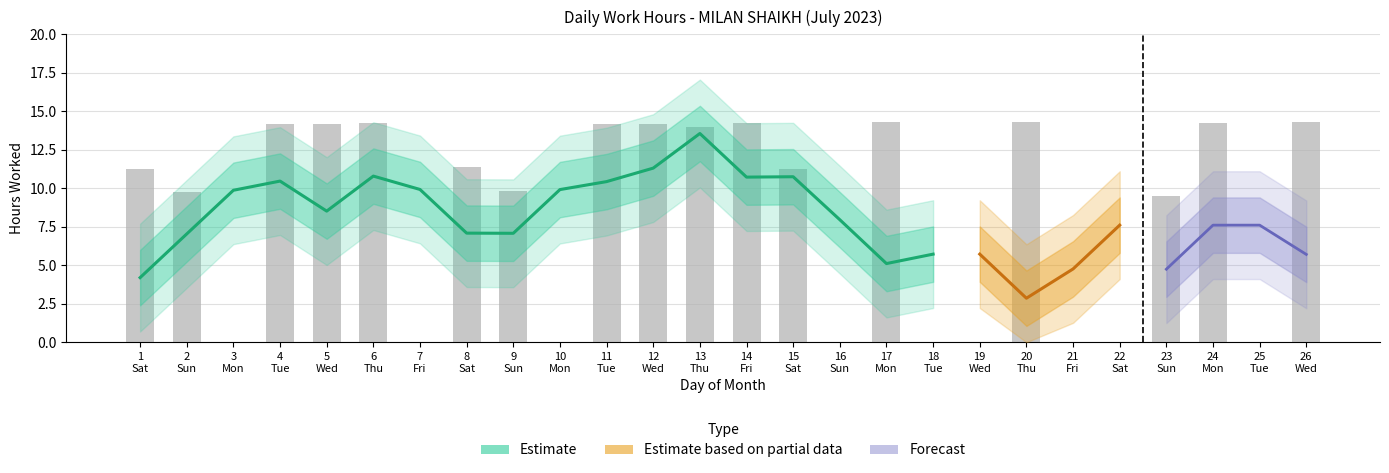

What is the change in value from 18 Tue to 20 Thu?

+14.3